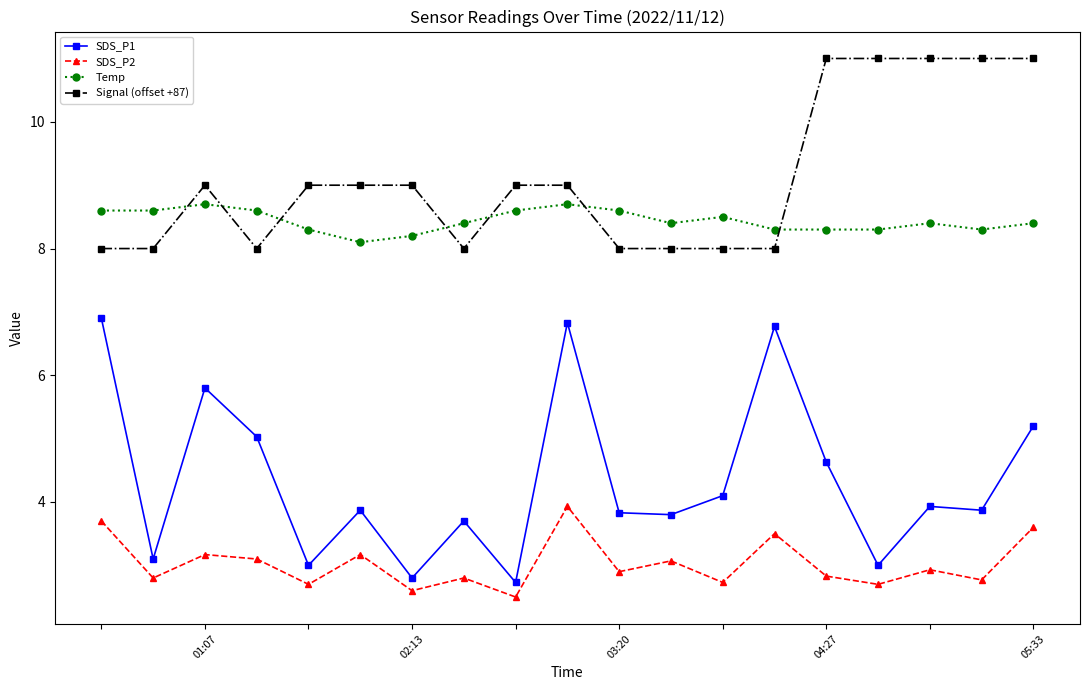

What is the difference between the maximum and second lowest values in the SDS_P2 series?

1.3